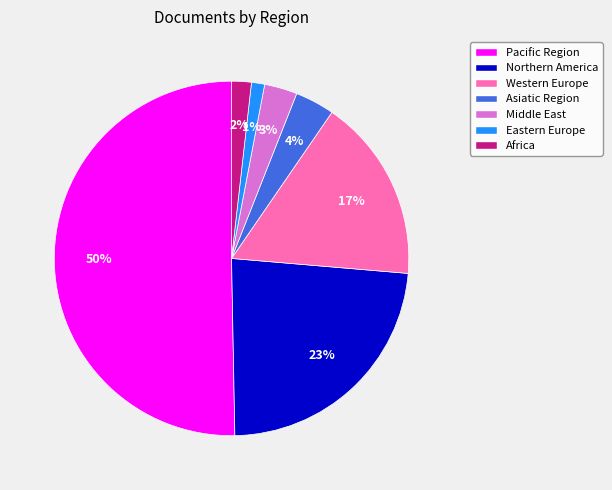

How many segments does this pie chart have?

7